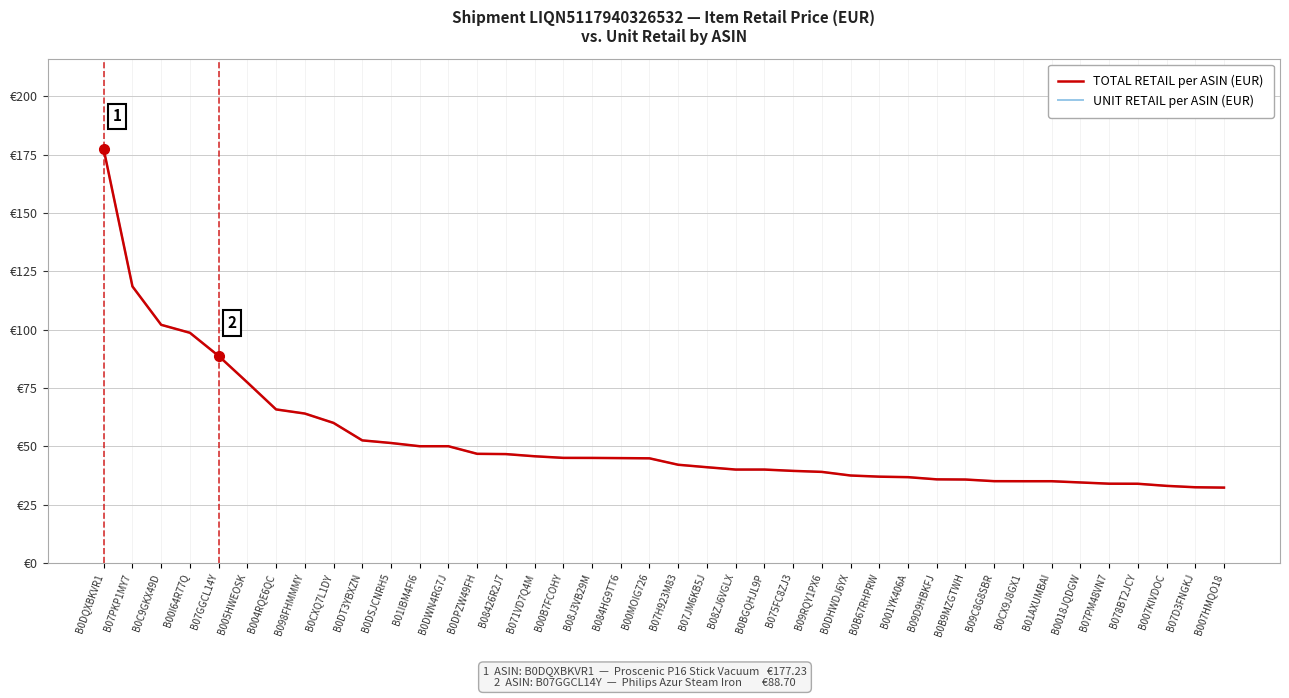

True or false: UNIT RETAIL per ASIN (EUR) and TOTAL RETAIL per ASIN (EUR) cross at least once.

False